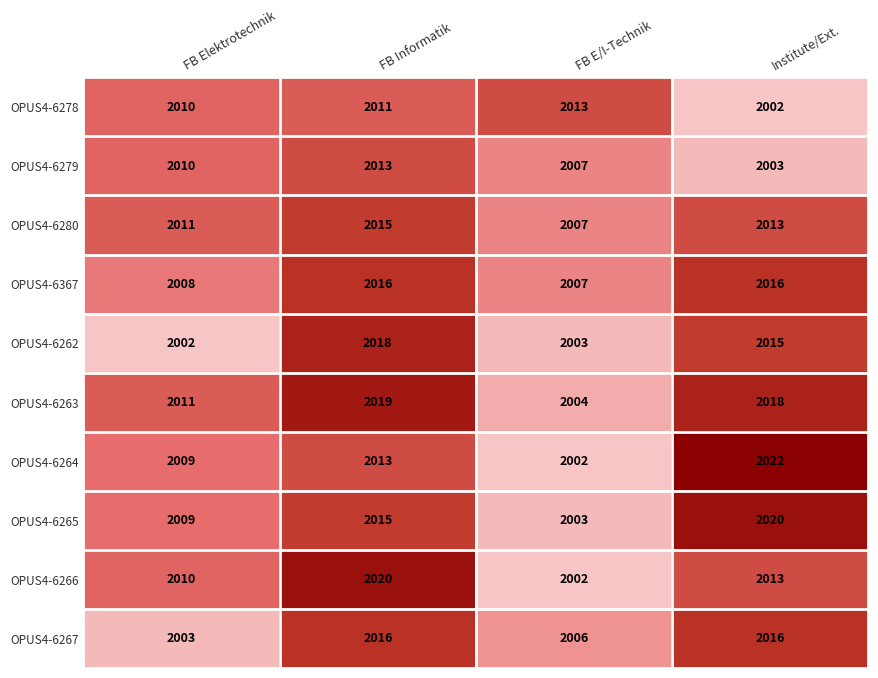

Read the OPUS4-6265 value at FB Informatik.

2015